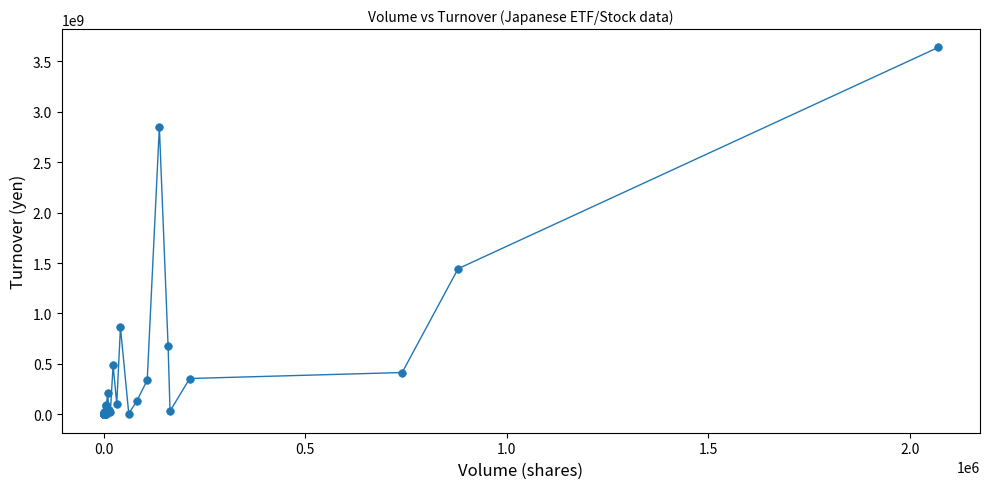

What Y value in the scatter plot is closest to 1818102845?

1443453940